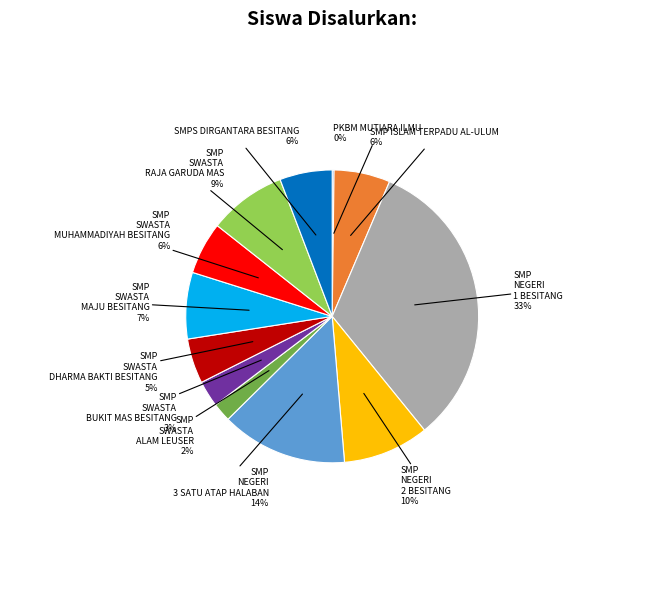

Does SMP NEGERI 1 BESITANG represent more than half of the total?

No